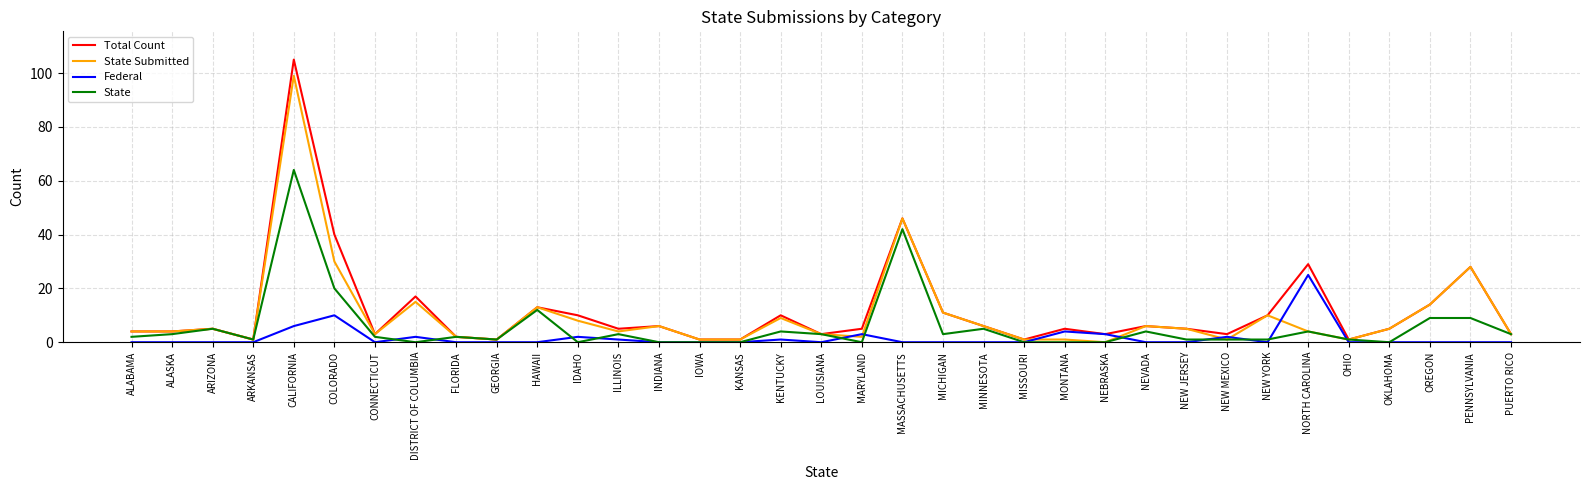

List the series in order of their peak value, highest first.

Total Count, State Submitted, State, Federal